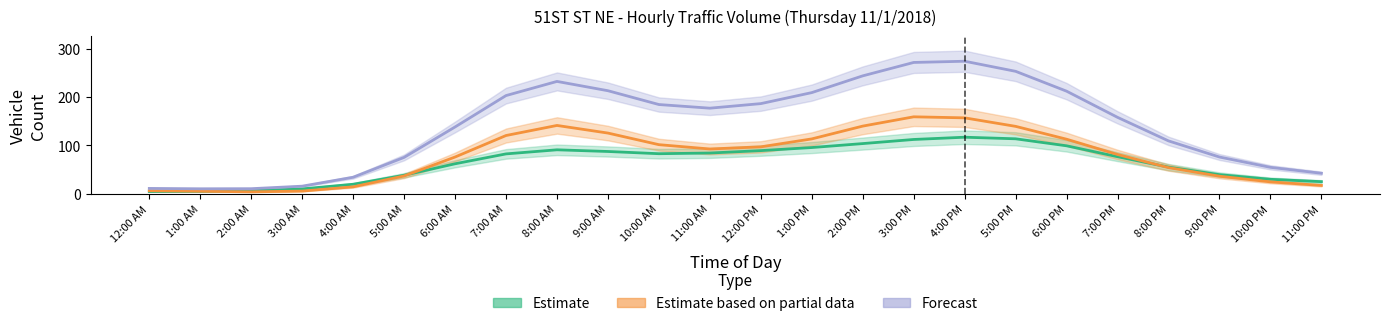

What is the label of the 23rd point from the left?

10:00 PM